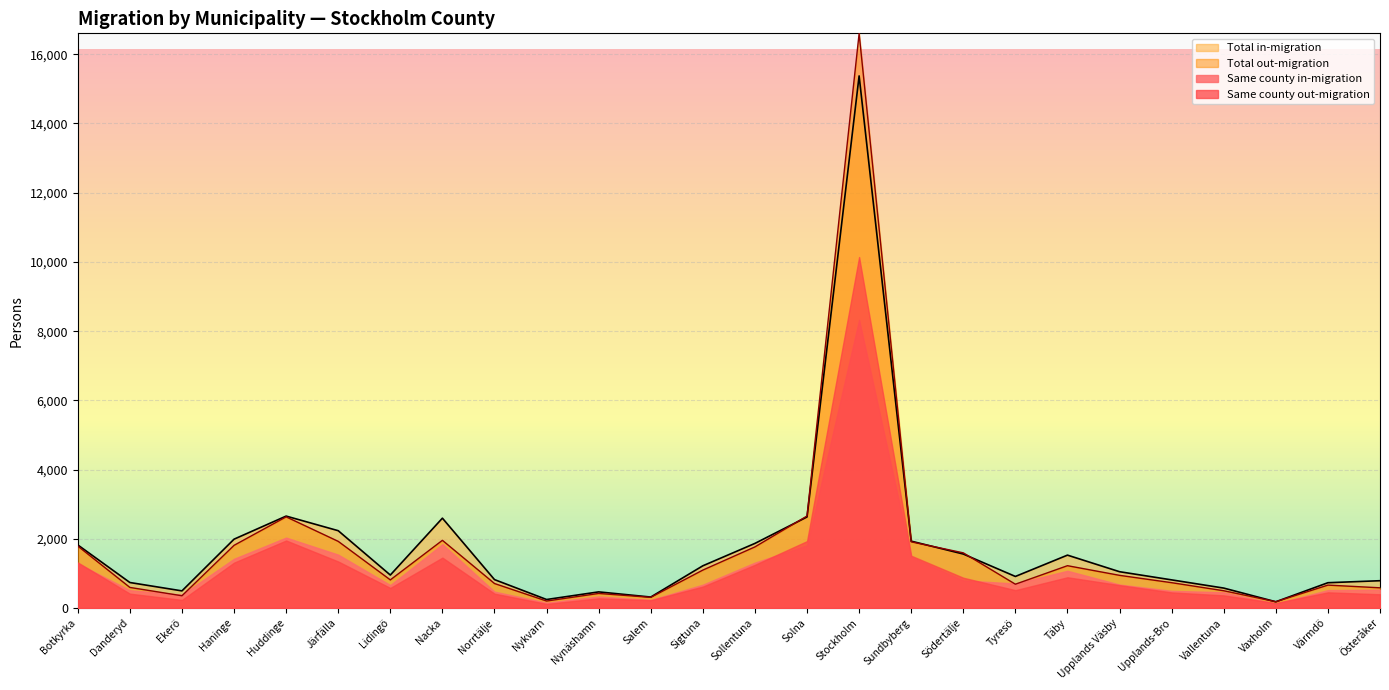

Where is Same county out-migration nearest to the value 8390?

Solna